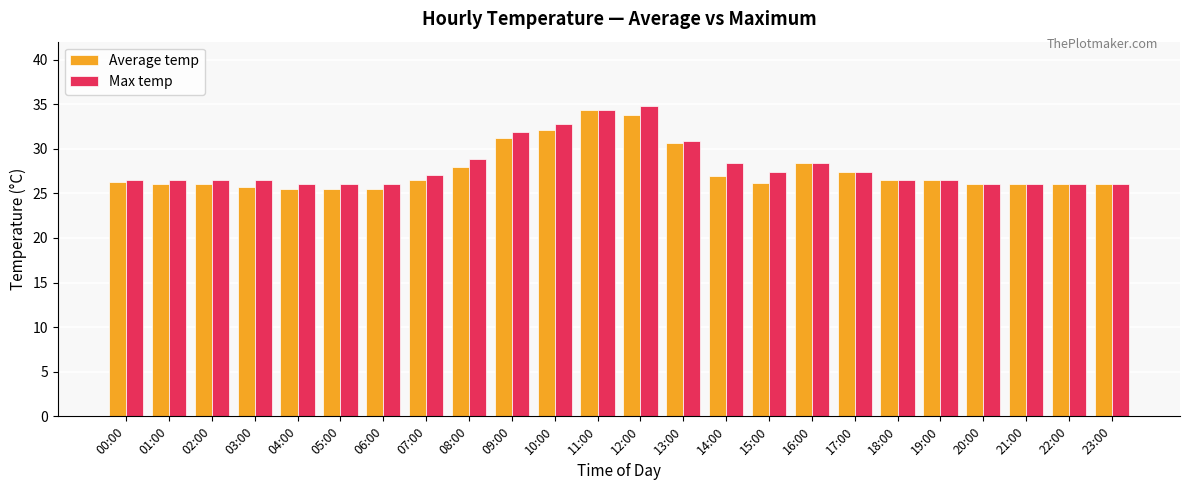

What is the greatest value displayed?

34.8